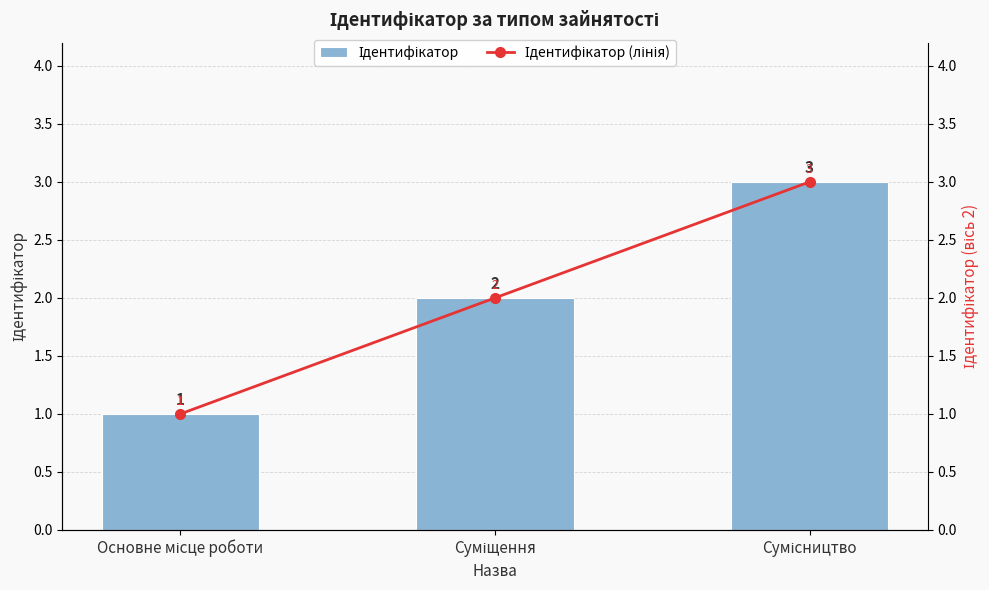

What is the difference between the maximum and minimum values in the Ідентифікатор (лінія) series?

2